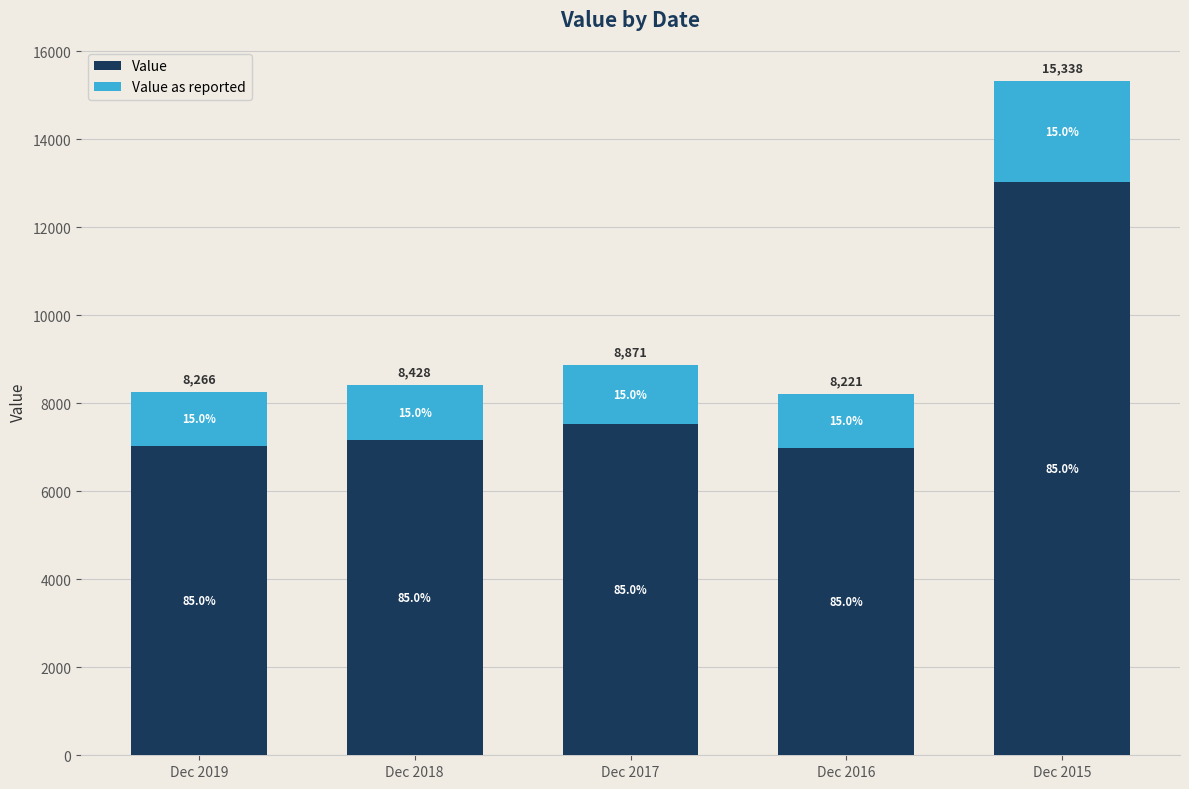

At how many categories does at least one series exceed 11202?

1